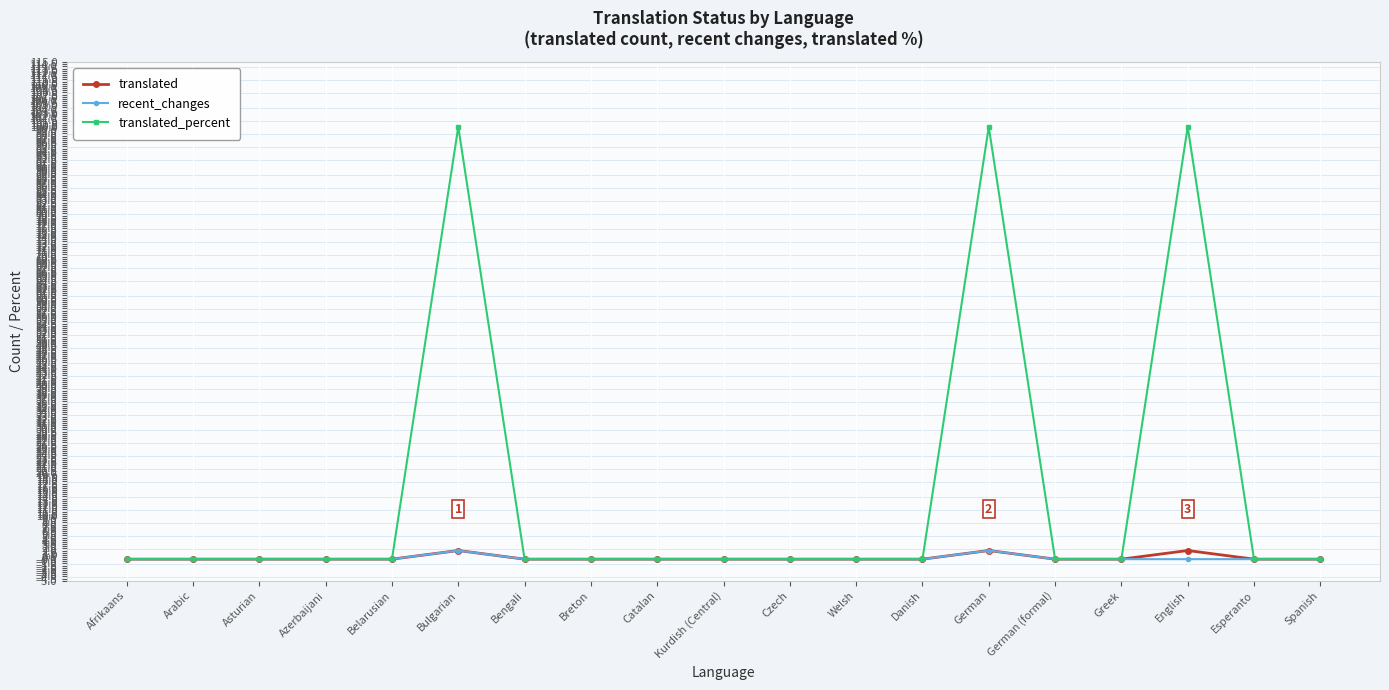

Which series has the largest total across all categories?

translated_percent